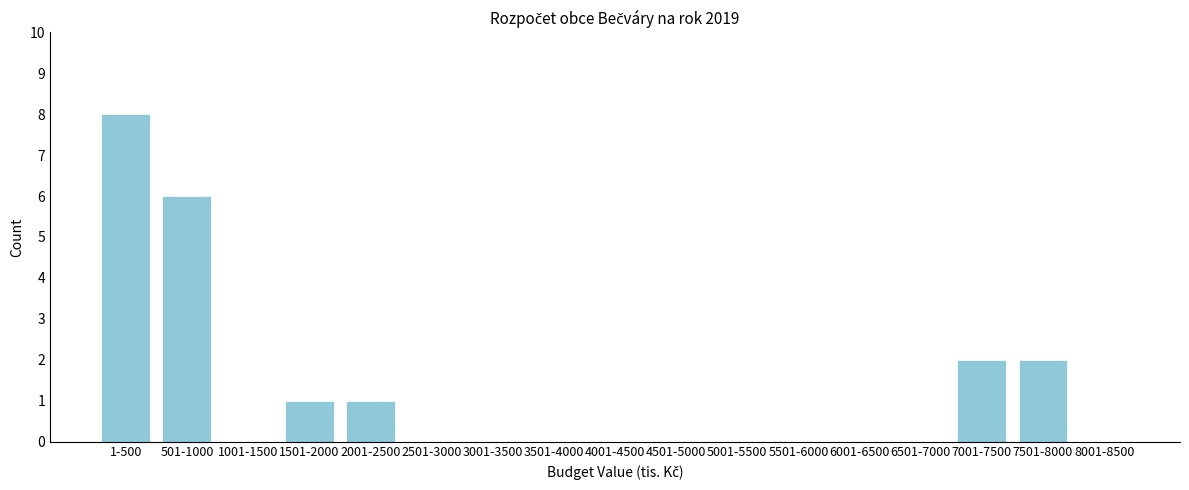

Reading right to left, what are all the values shown in this chart?

8001-8500=0	7501-8000=2	7001-7500=2	6501-7000=0	6001-6500=0	5501-6000=0	5001-5500=0	4501-5000=0	4001-4500=0	3501-4000=0	3001-3500=0	2501-3000=0	2001-2500=1	1501-2000=1	1001-1500=0	501-1000=6	1-500=8